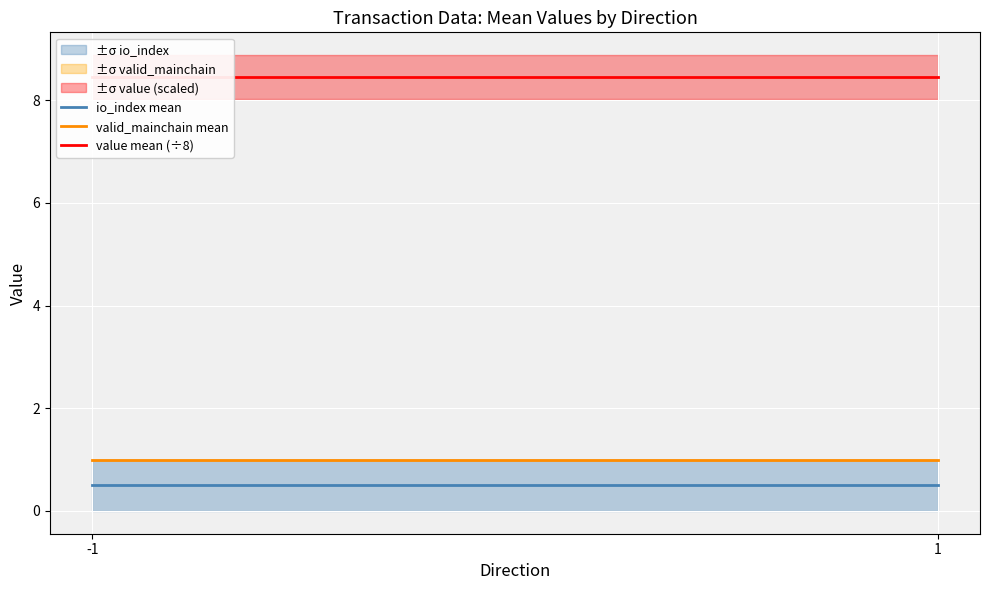

At how many categories does at least one series exceed 6?

2